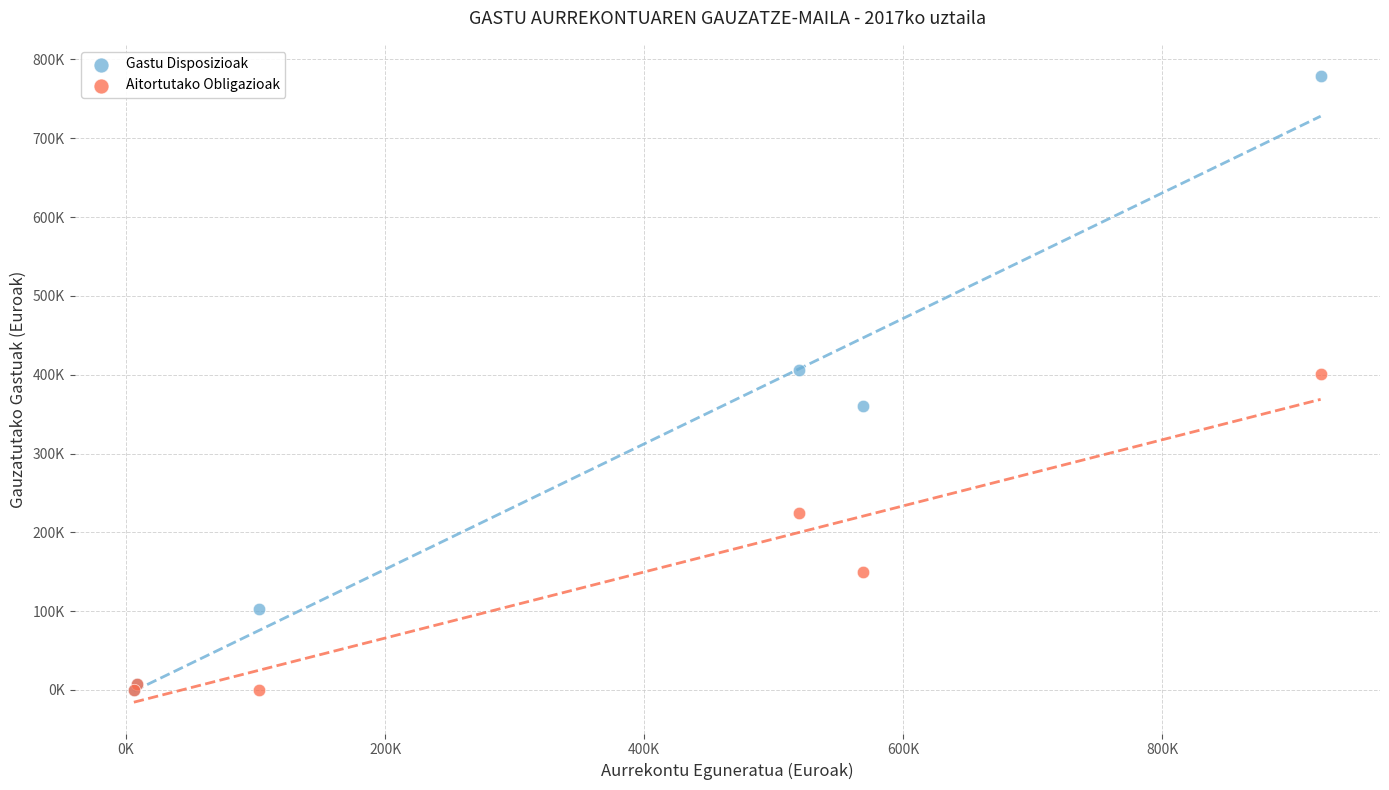

Which series reaches the maximum Y coordinate?

Gastu Disposizioak